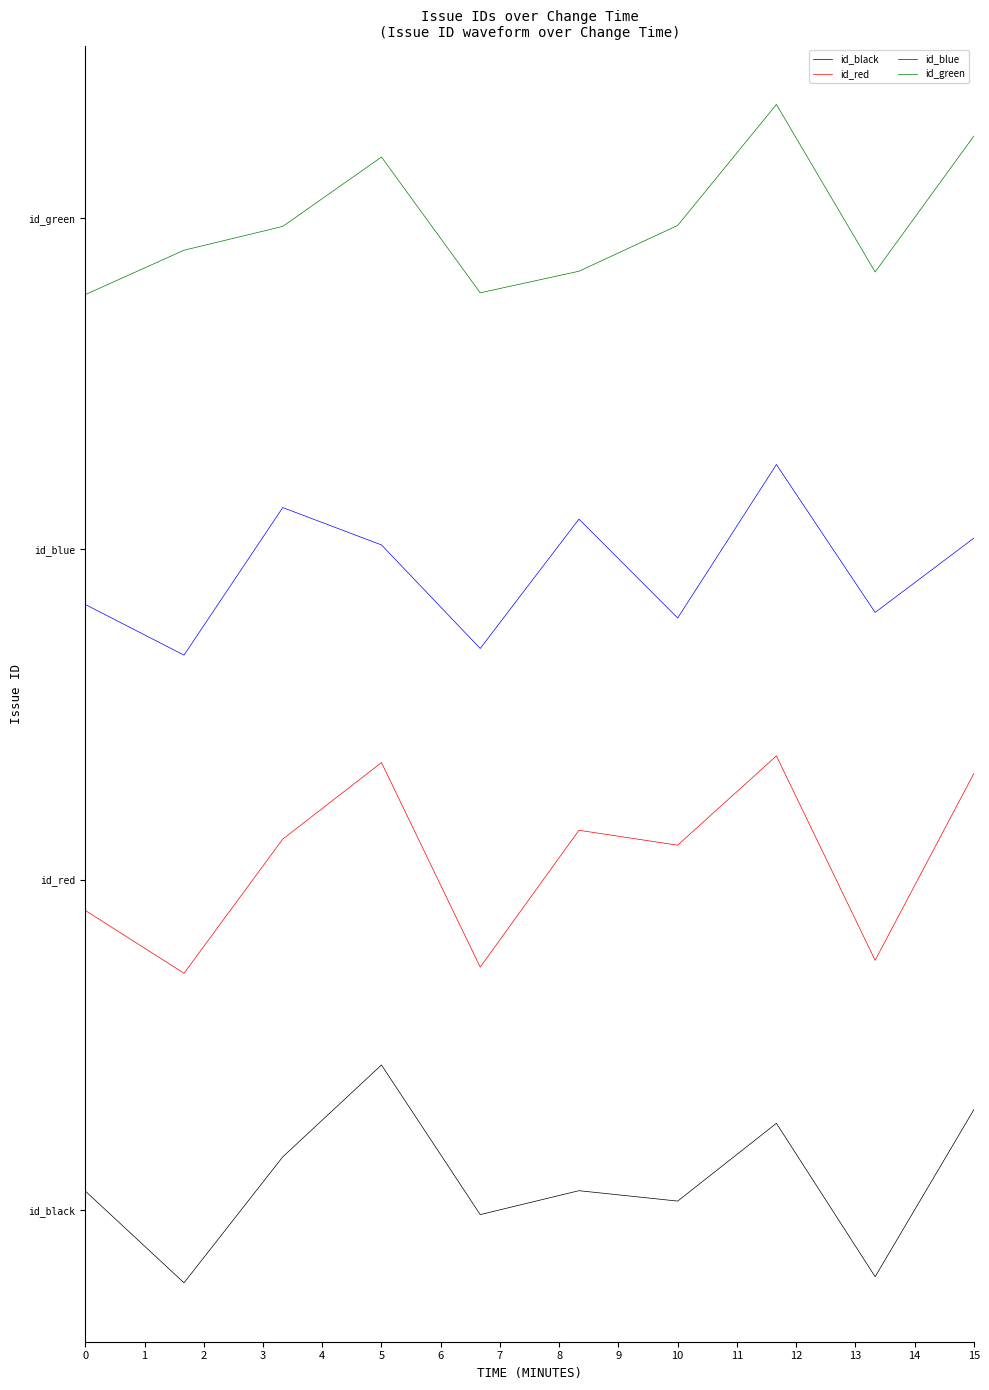

How many values in the id_green series exceed 7?

8